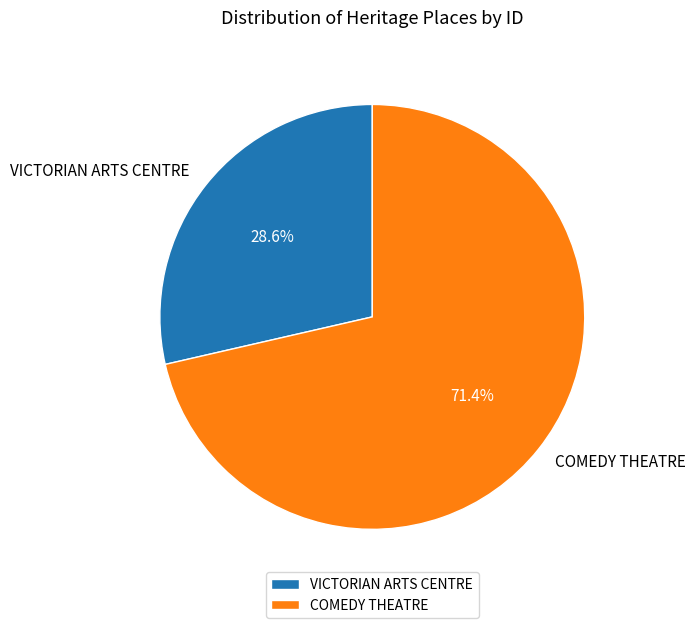

How many slices are in this pie chart?

2